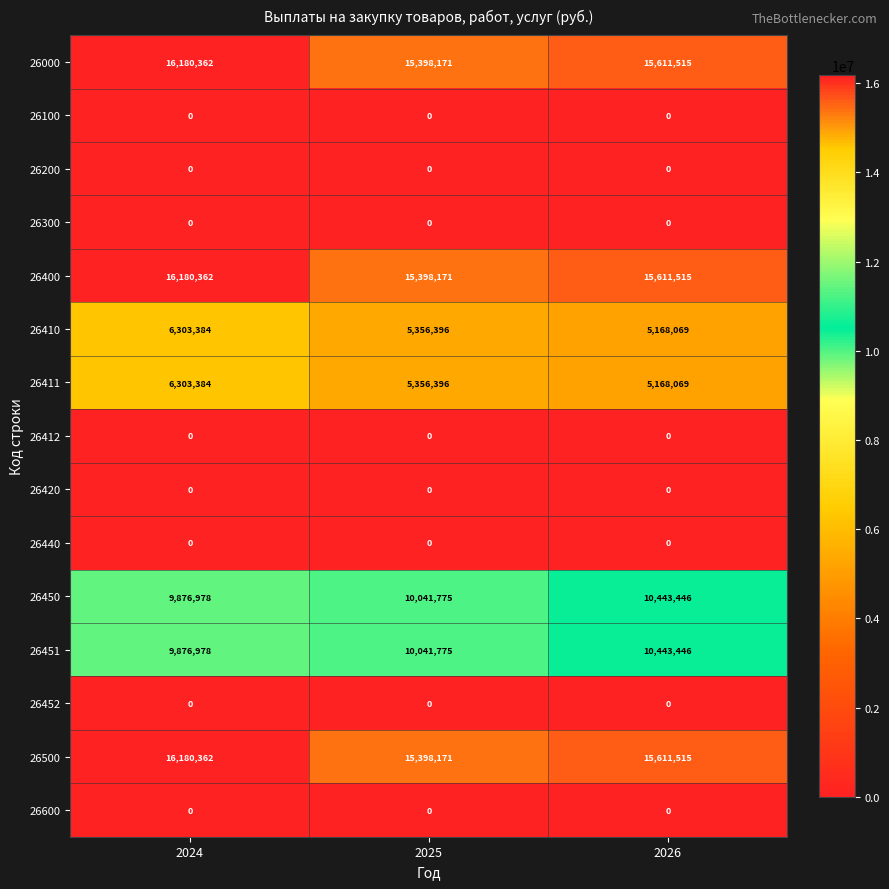

What is the difference between the highest and lowest values at 2025?

15398171